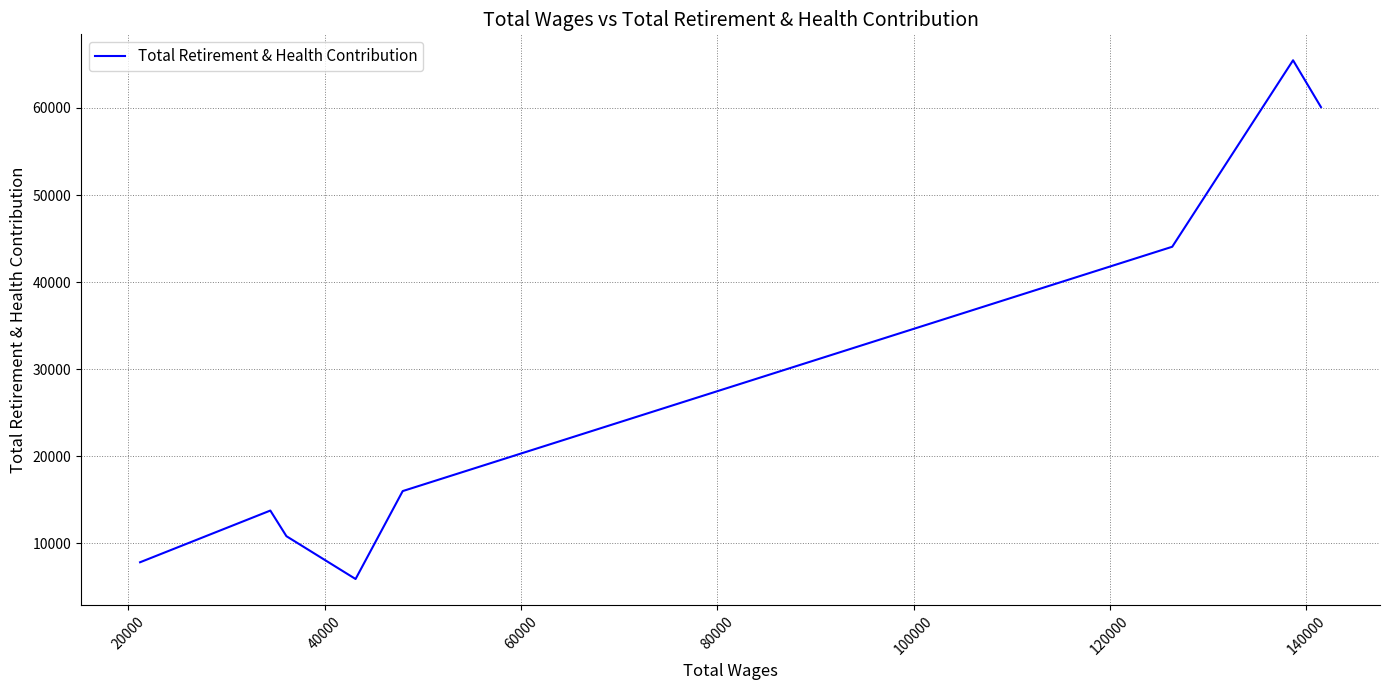

How many points are lower than both their immediate neighbors (excluding endpoints)?

1